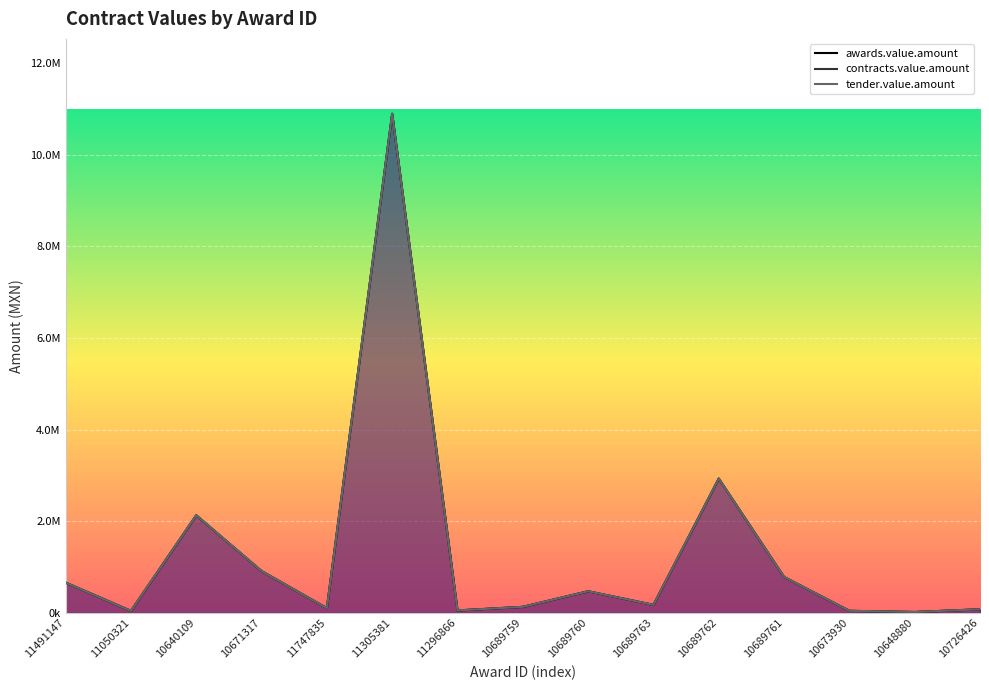

At which label is contracts.value.amount closest to 5456852?

10689762